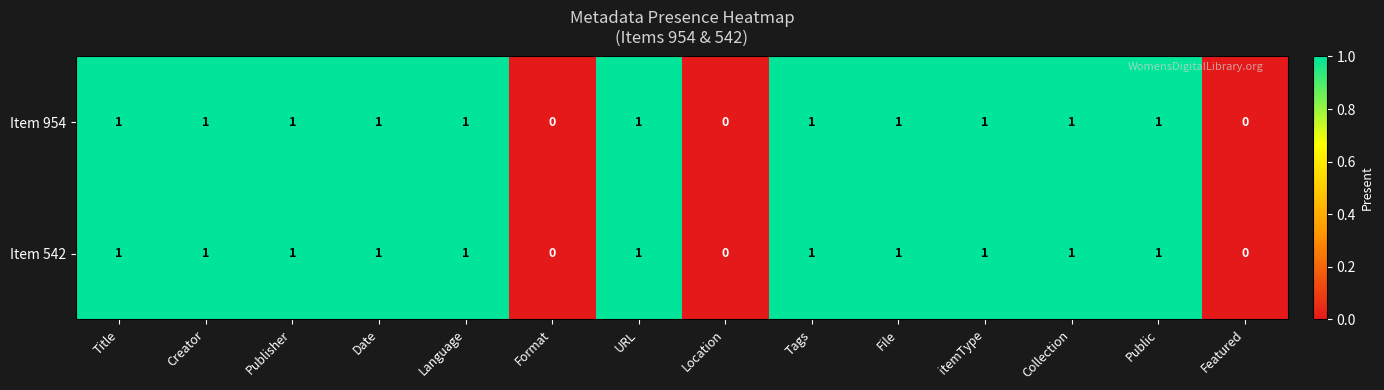

Reading right to left, list all the values displayed in this chart.

Item 954: 0	1	1	1	1	1	0	1	0	1	1	1	1	1
Item 542: 0	1	1	1	1	1	0	1	0	1	1	1	1	1